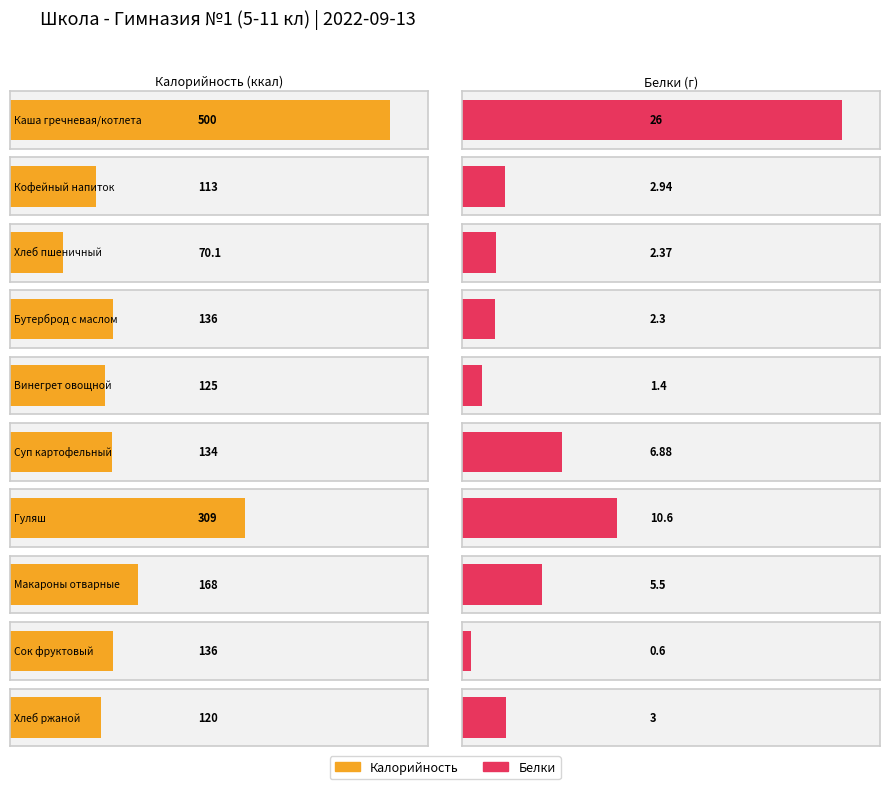

What is the spread (max minus min) of values at Макароны отварные?

162.5